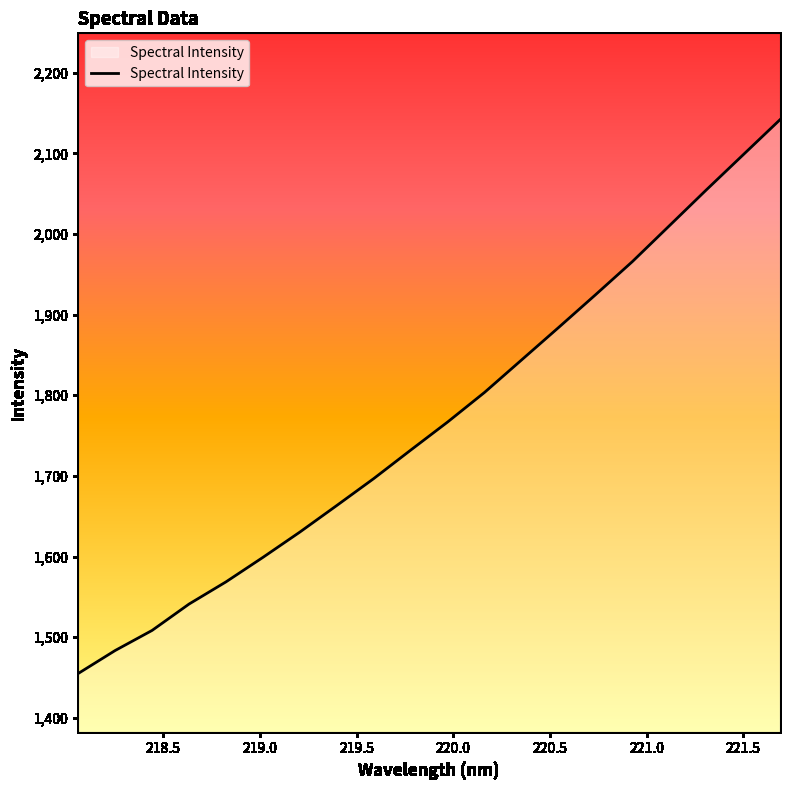

What is the smallest value displayed?

1455.0